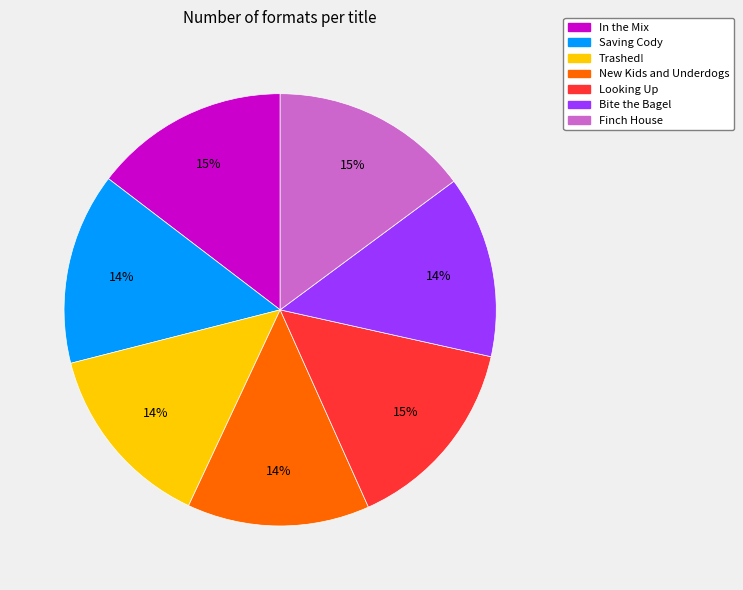

True or false: Finch House accounts for 15% of the total.

True